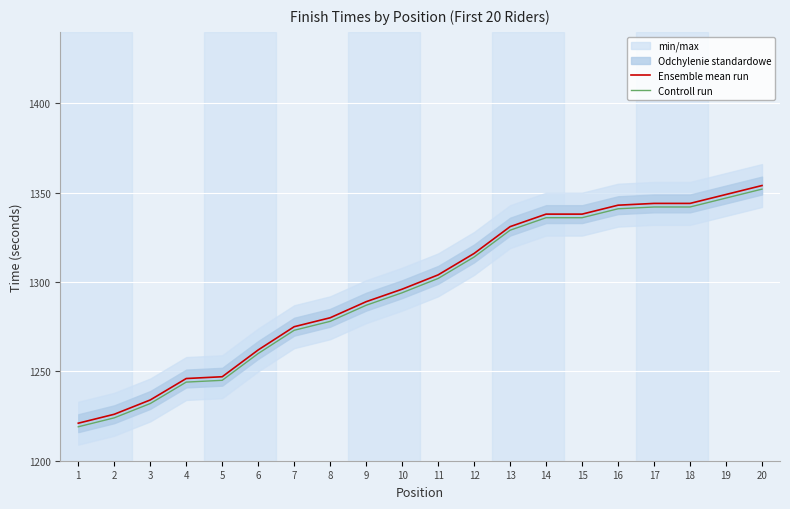

Where does the Controll run series first go above 1302?

12